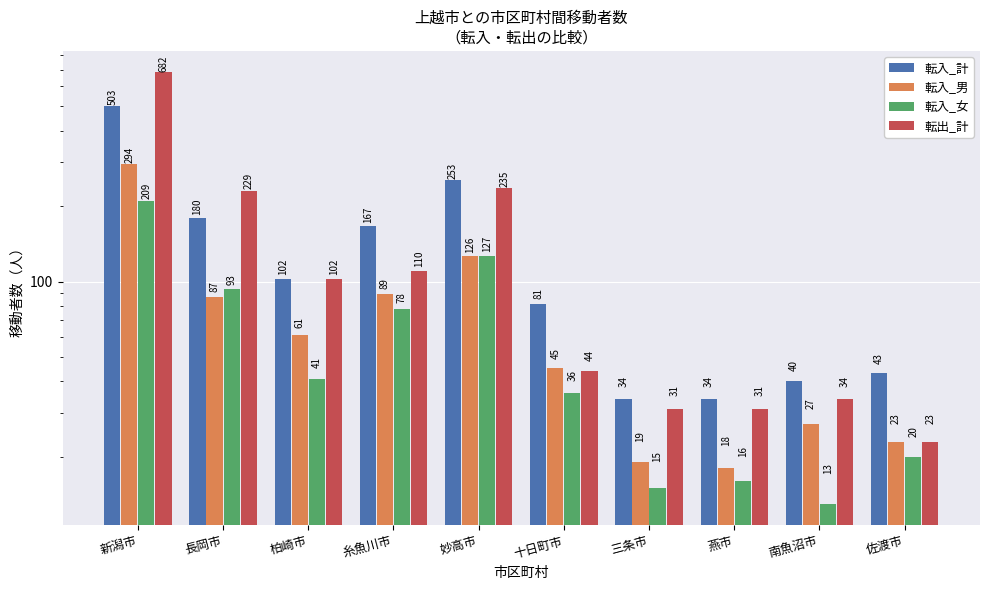

What is the lowest value of the 転出_計 series?

23